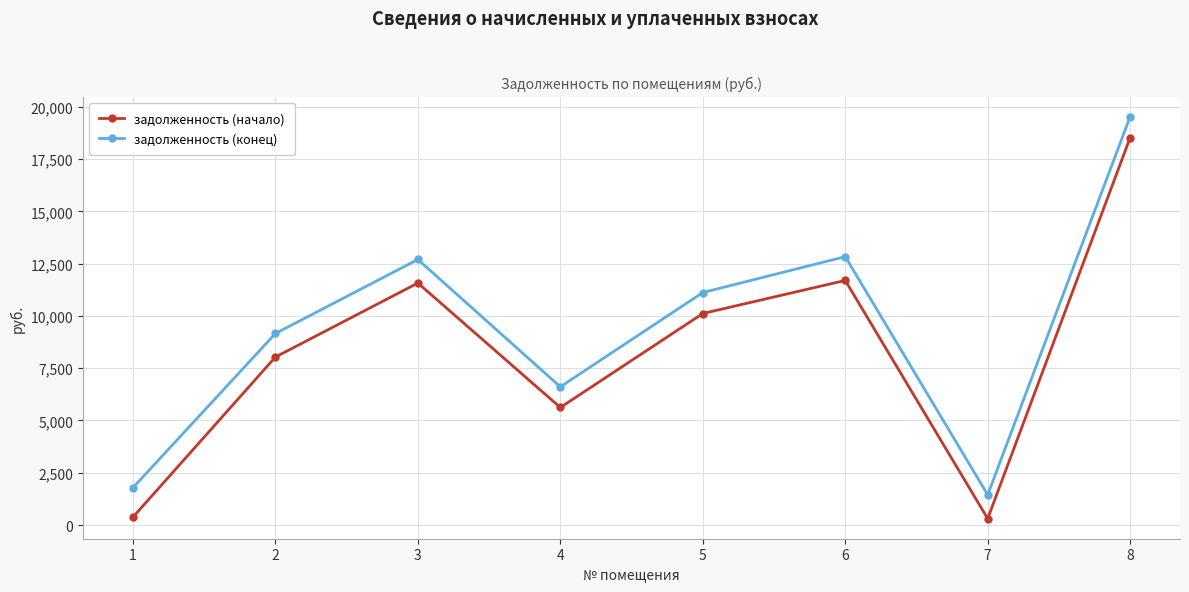

What is the highest value of the задолженность (начало) series?

18522.7